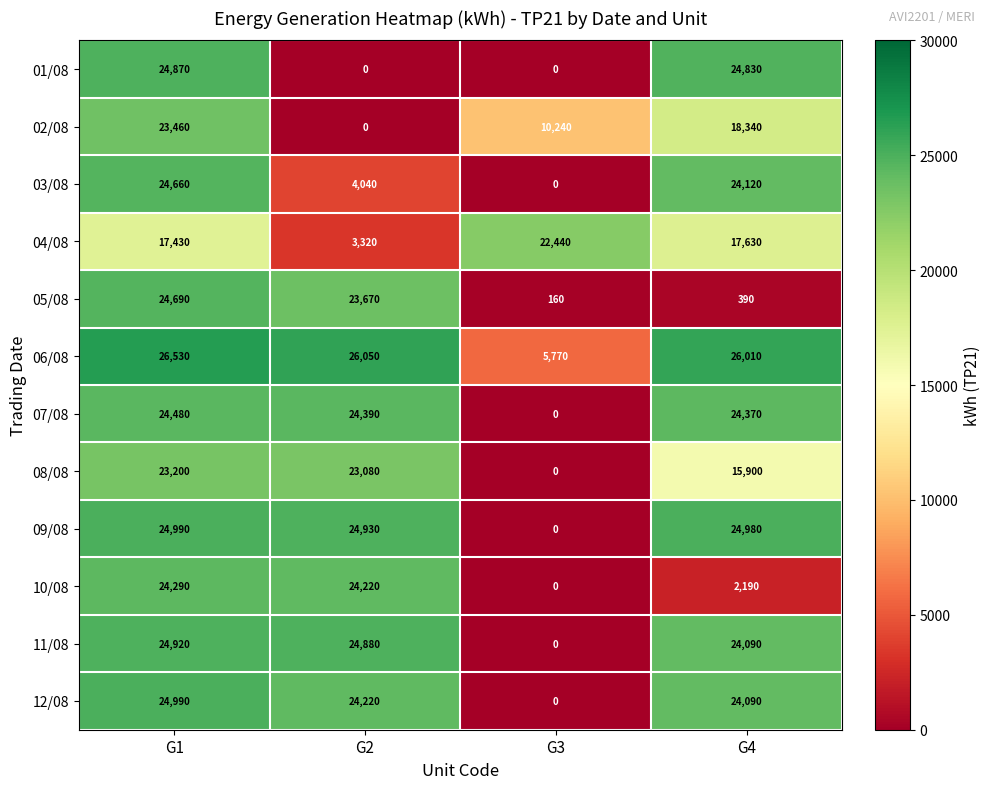

The 10/08 series shows 16567 at G3. True or false?

False